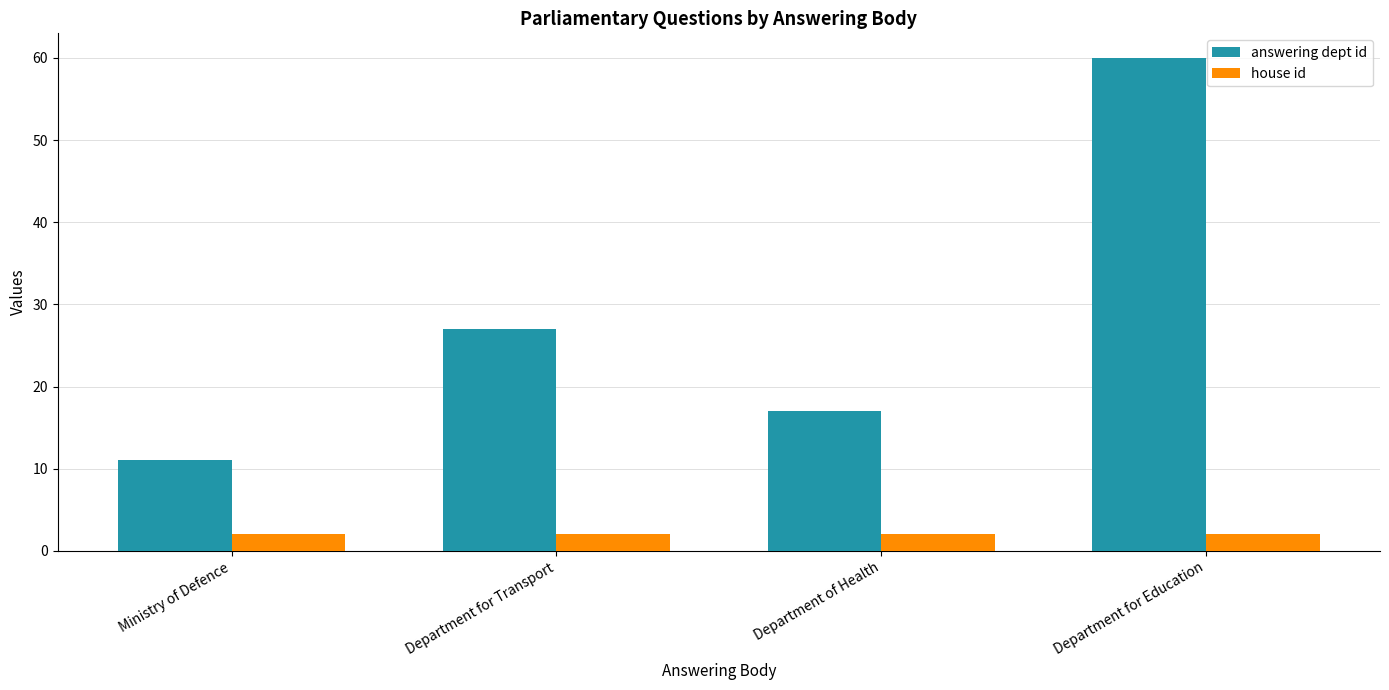

How many groups of bars are there?

4